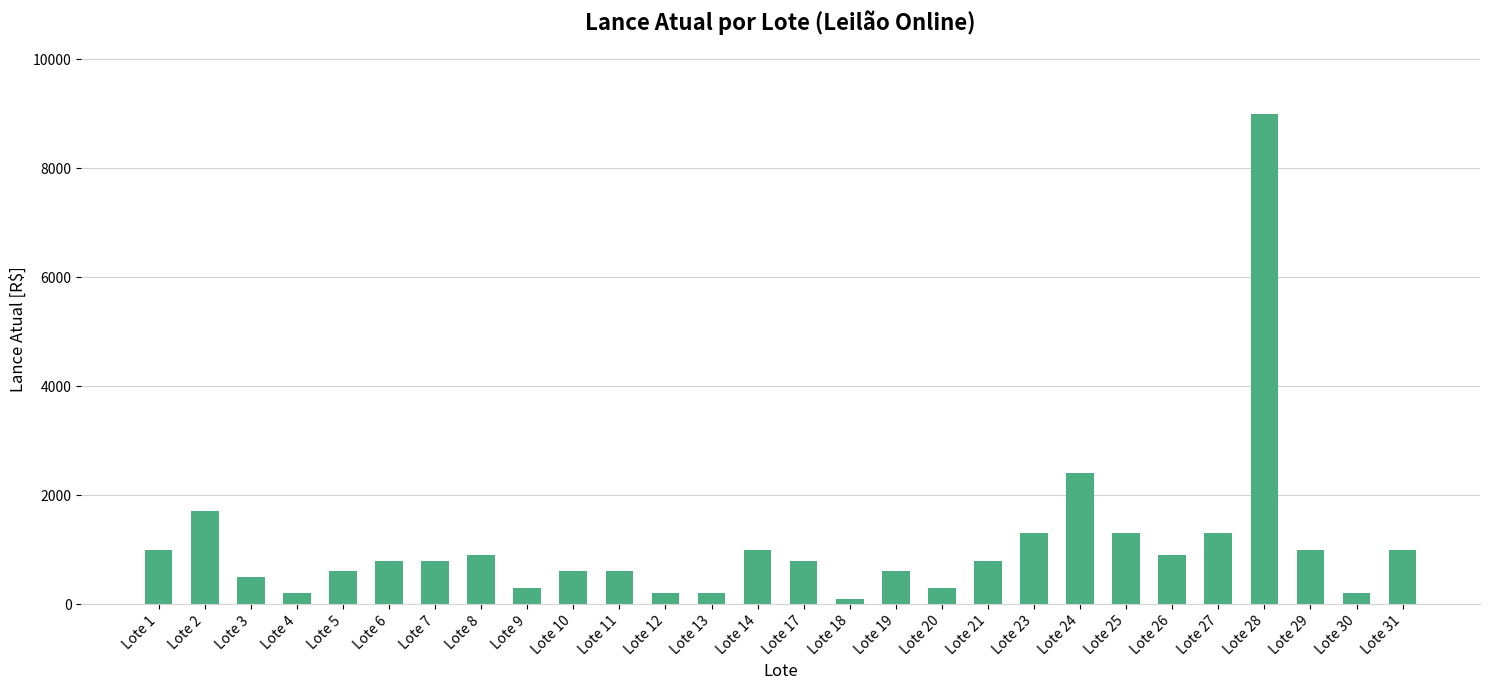

Between Lote 3 and Lote 28, which is larger?

Lote 28